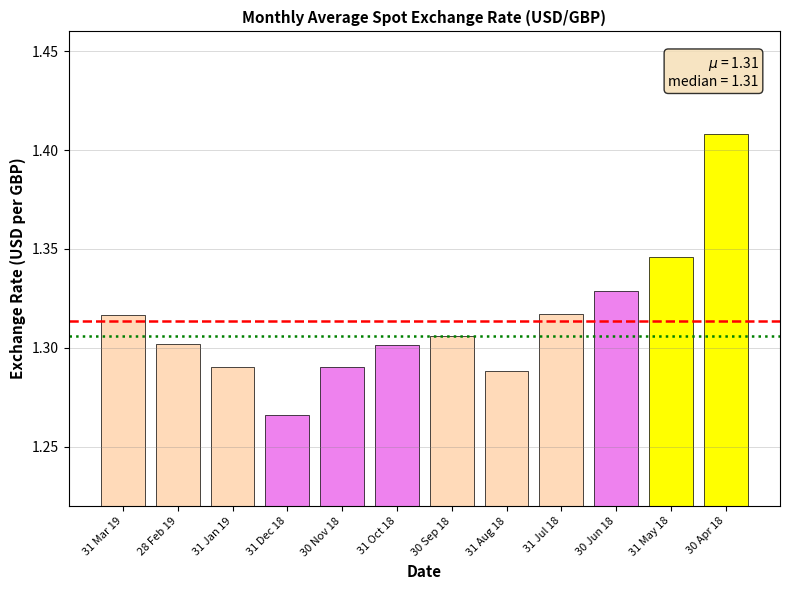

What is the sum of the values at 30 Sep 18 and 31 May 18?

2.7